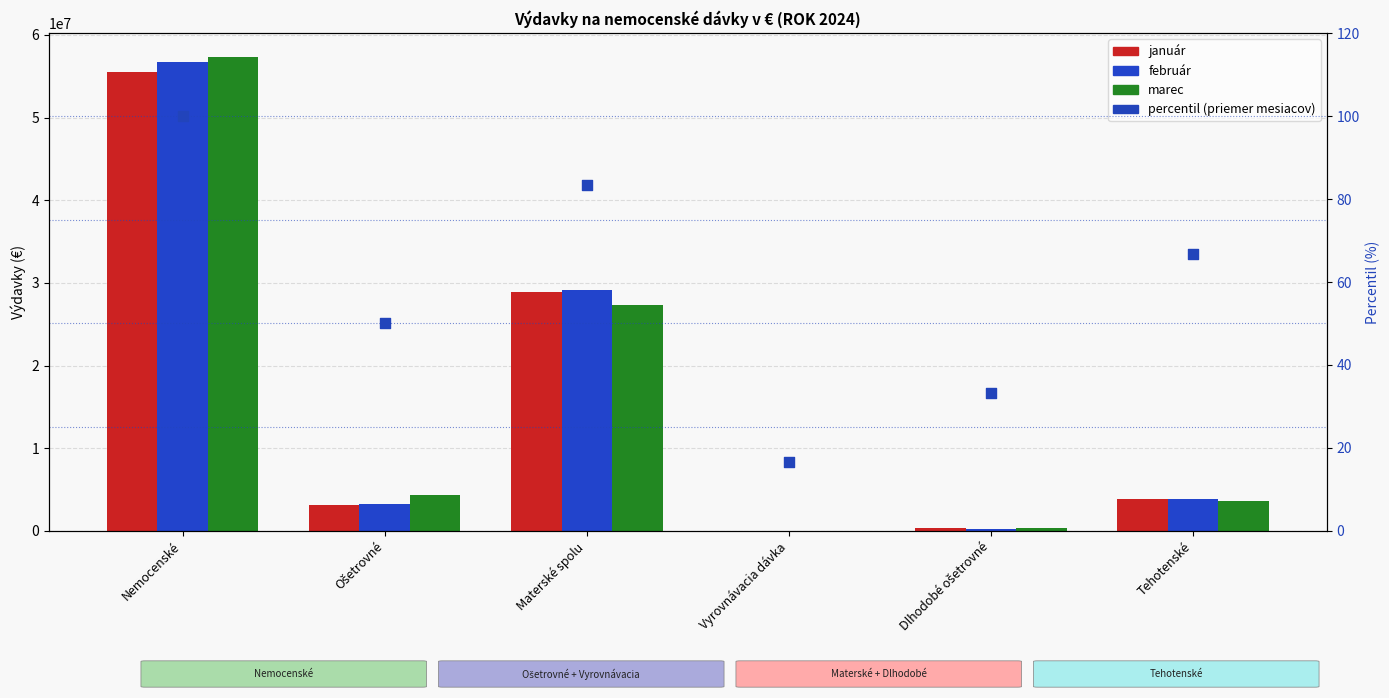

Which series reaches the minimum Y coordinate?

percentil (priemer mesiacov)